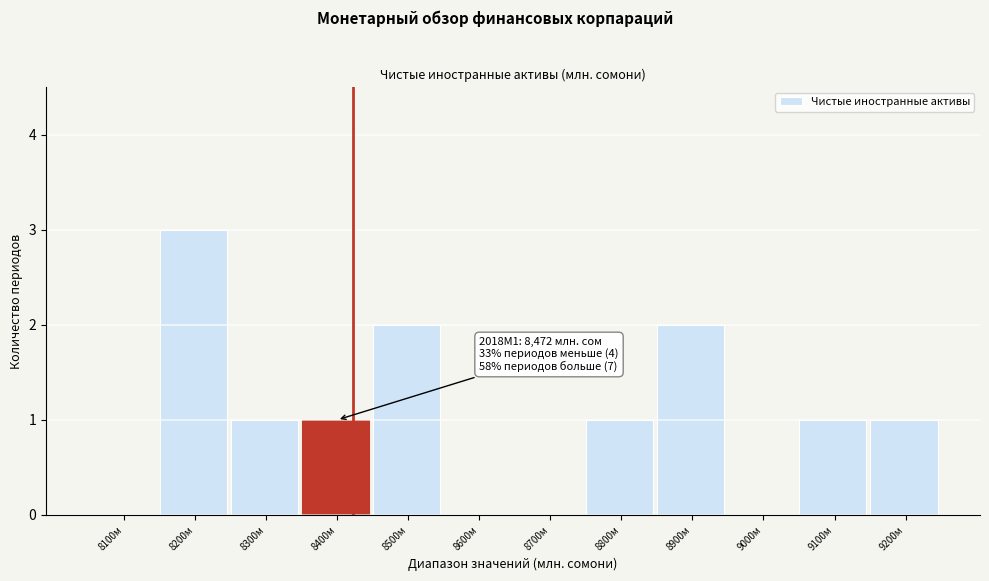

What is the greatest value displayed?

3